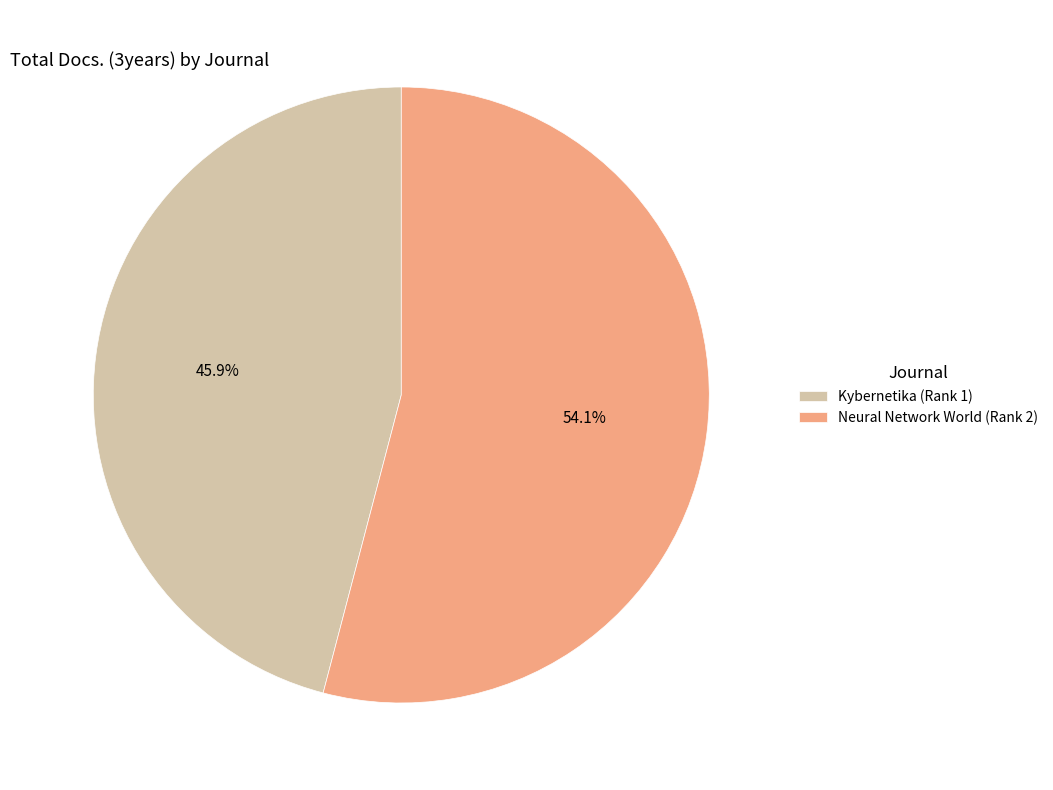

Approximately how many times larger is the value at Kybernetika (Rank 1) compared to Neural Network World (Rank 2)?

0.8